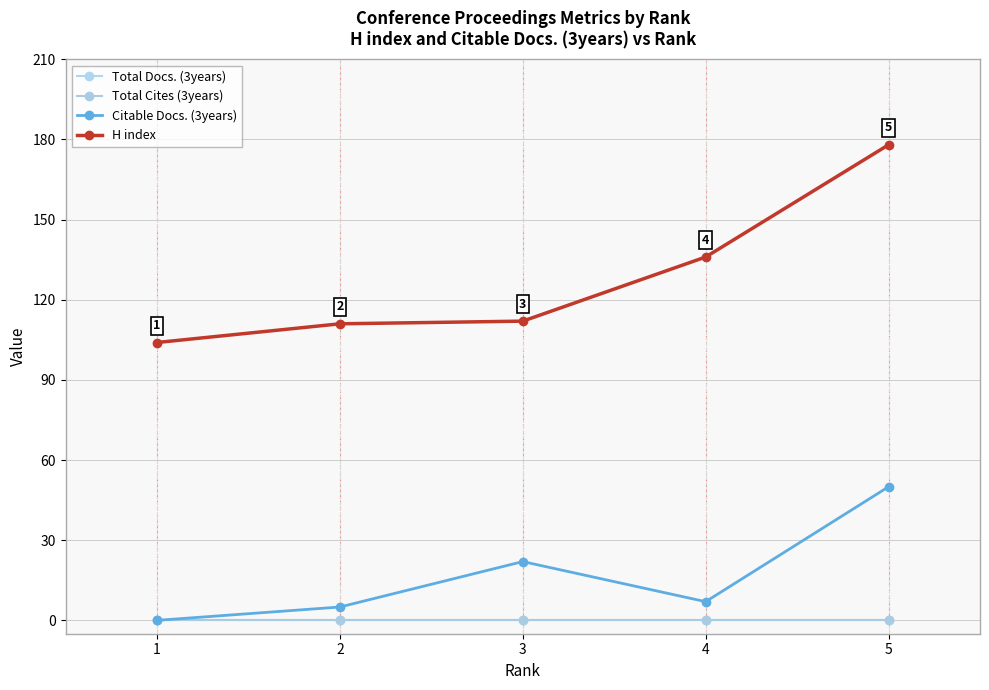

Is this an area chart (filled region under the line)?

No